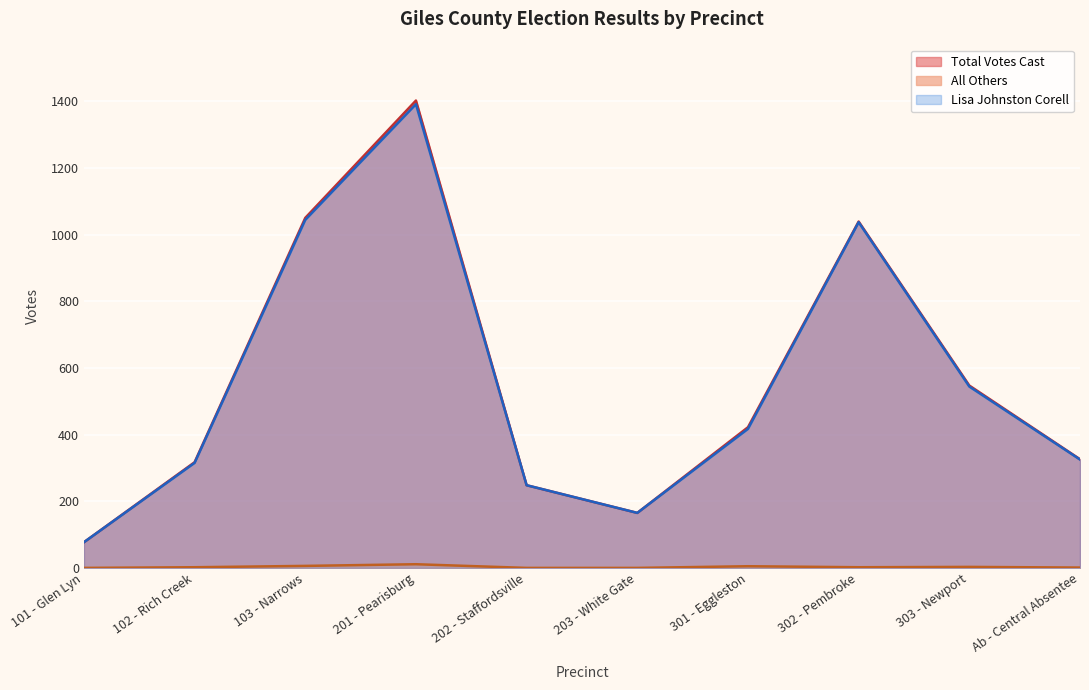

Which series changed the most between 202 - Staffordsville and Ab - Central Absentee?

Total Votes Cast